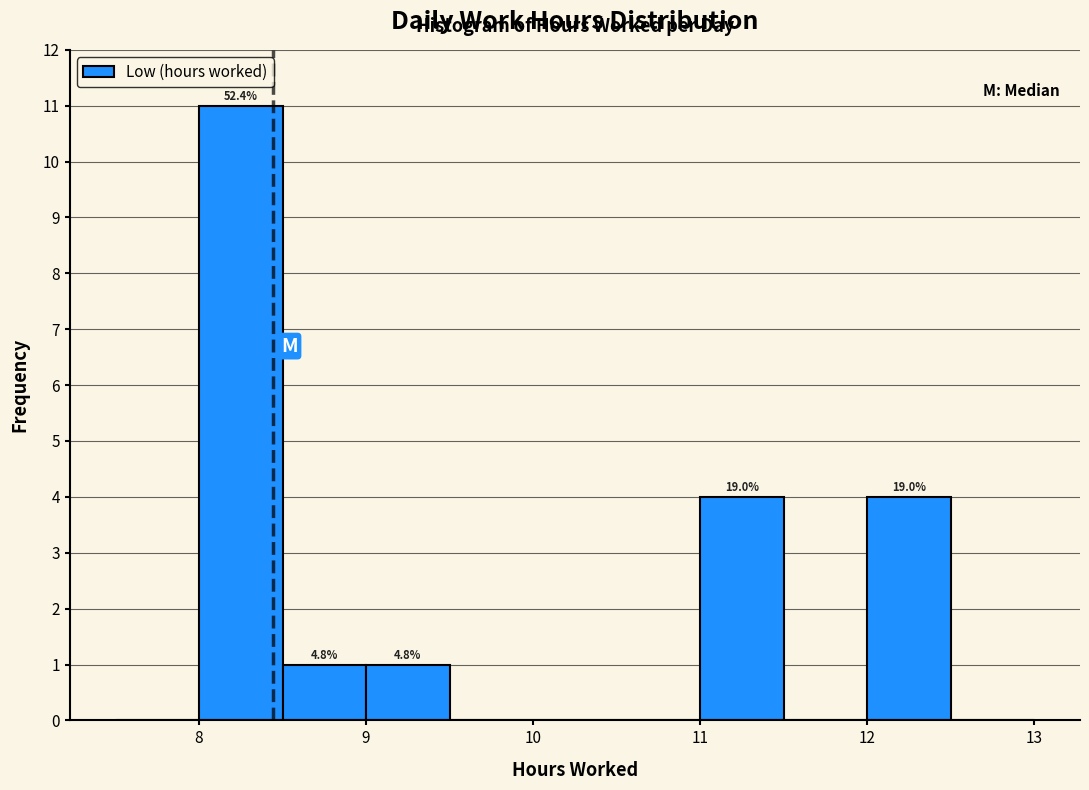

Which range on the x-axis has the tallest bar?

8.0 to 8.5